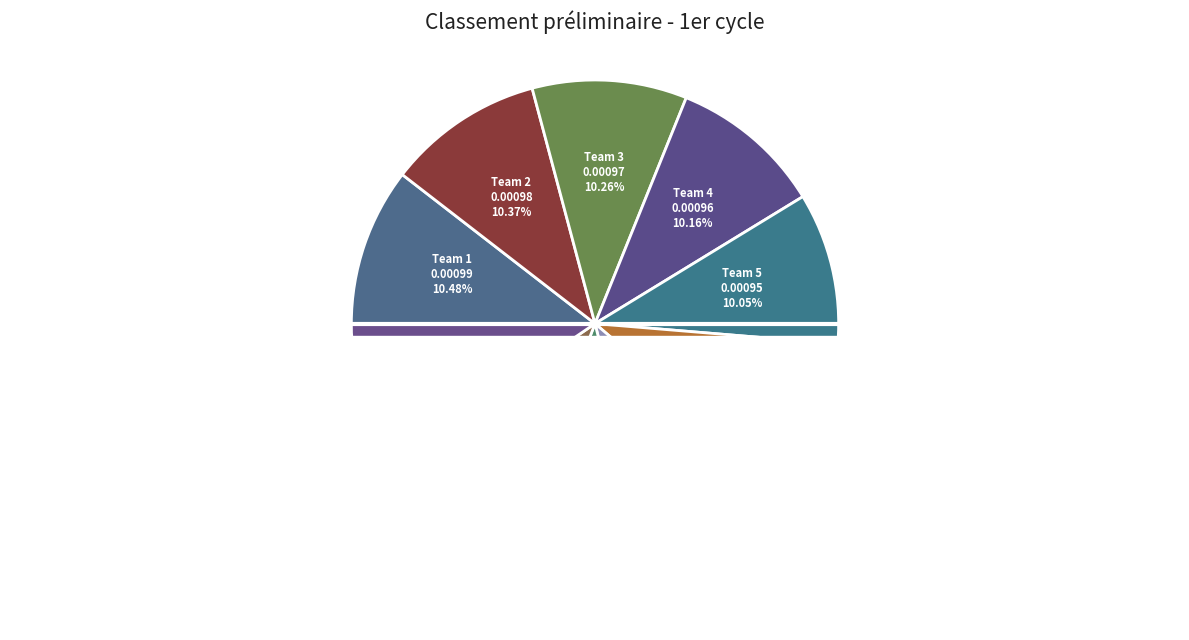

Is there any slice that represents more than half of the pie?

No